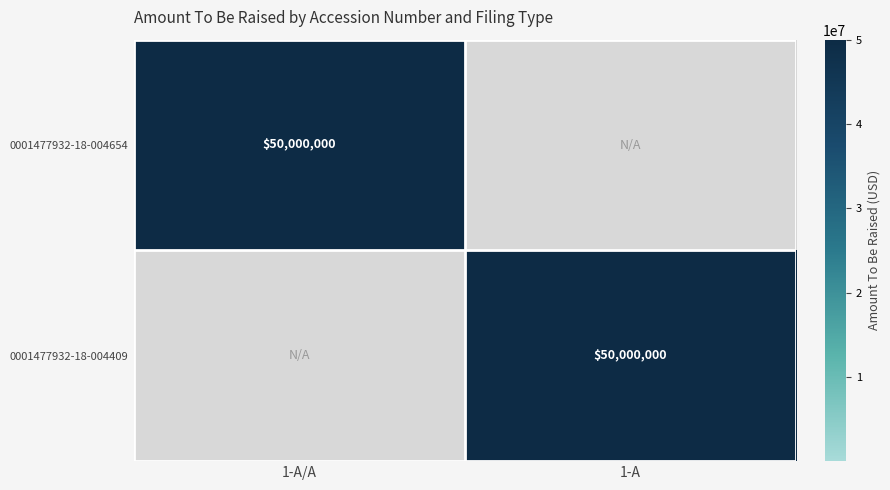

True or false: 0001477932-18-004409 has a value of 26245722 at 1-A.

False